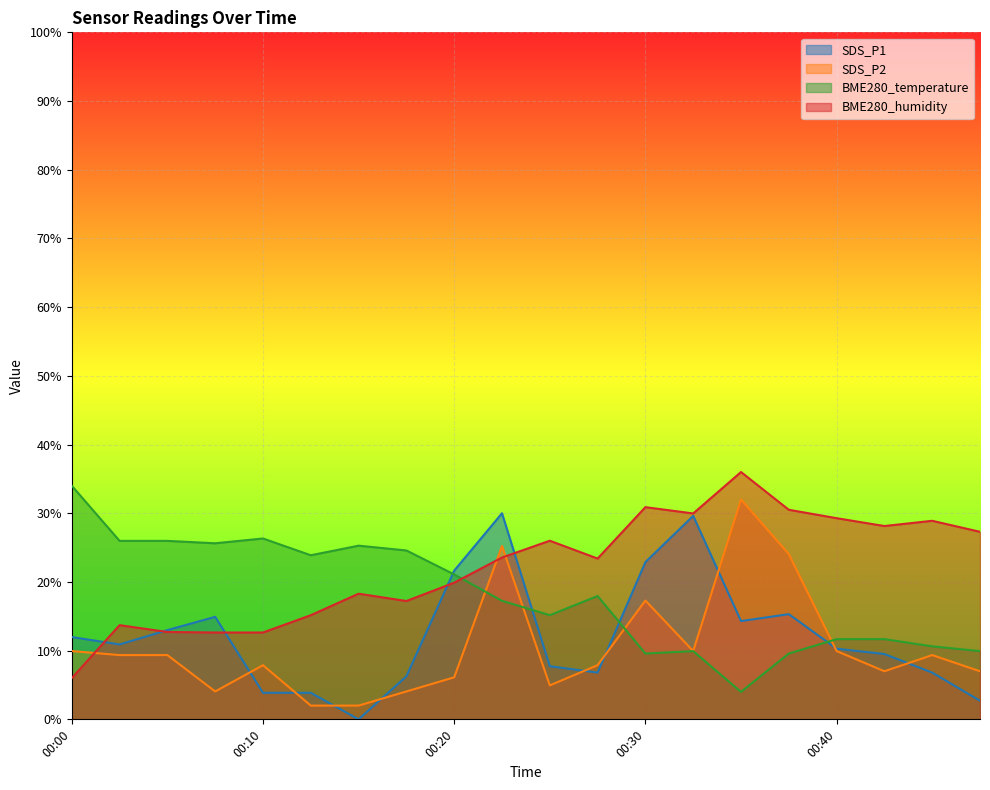

What is the value of the SDS_P1 point at the 15th from the left?

14.3